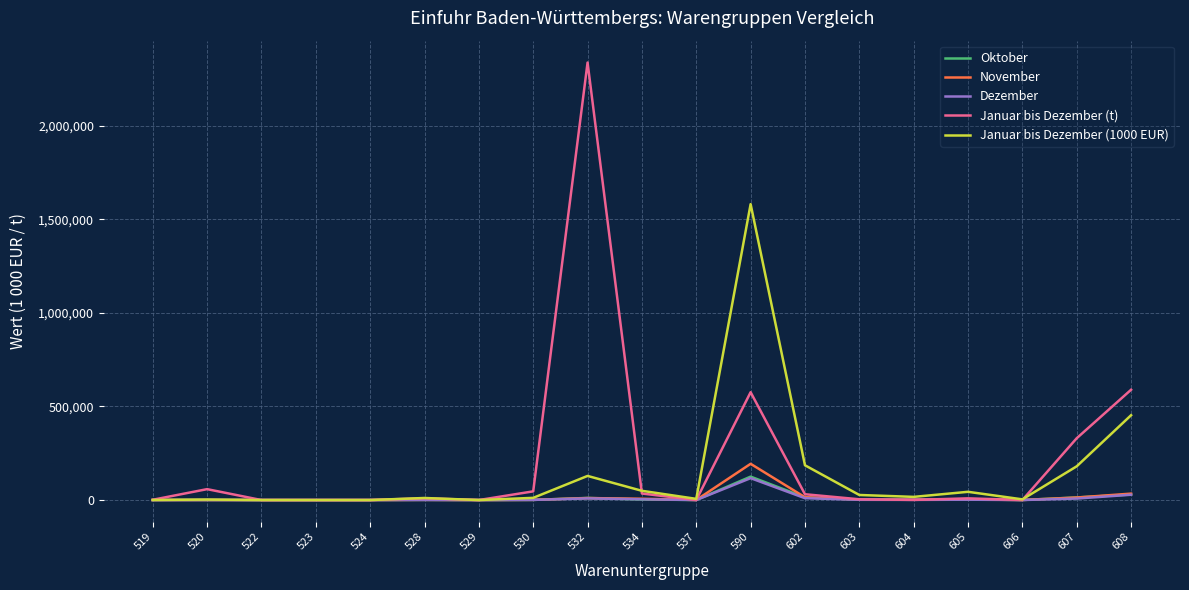

In November, how many points are higher than both neighbors (excluding endpoints)?

5